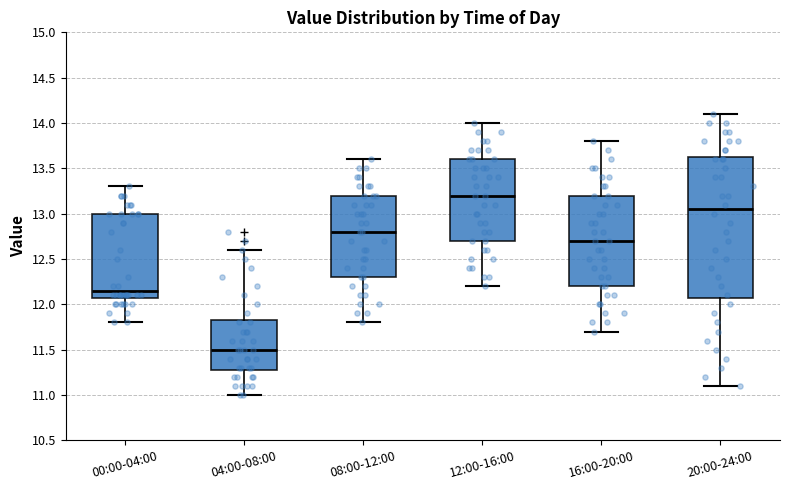

Where is the upper edge of the box for 20:00-24:00 on the y-axis? The values are not printed on the chart, so give them approximately, as read against the axis.

13.65